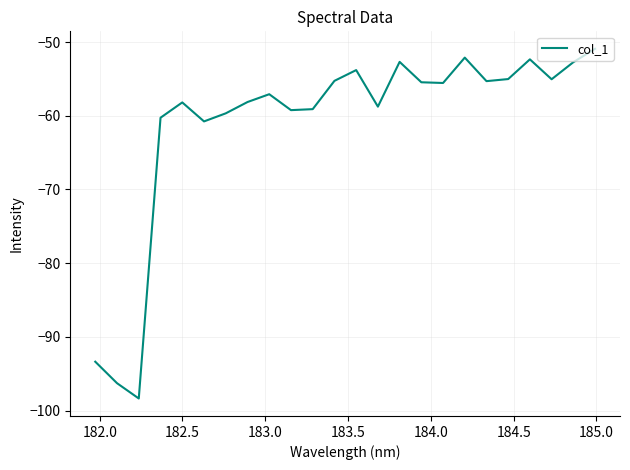

True or false: there are more than 1 points higher than both neighbors.

True